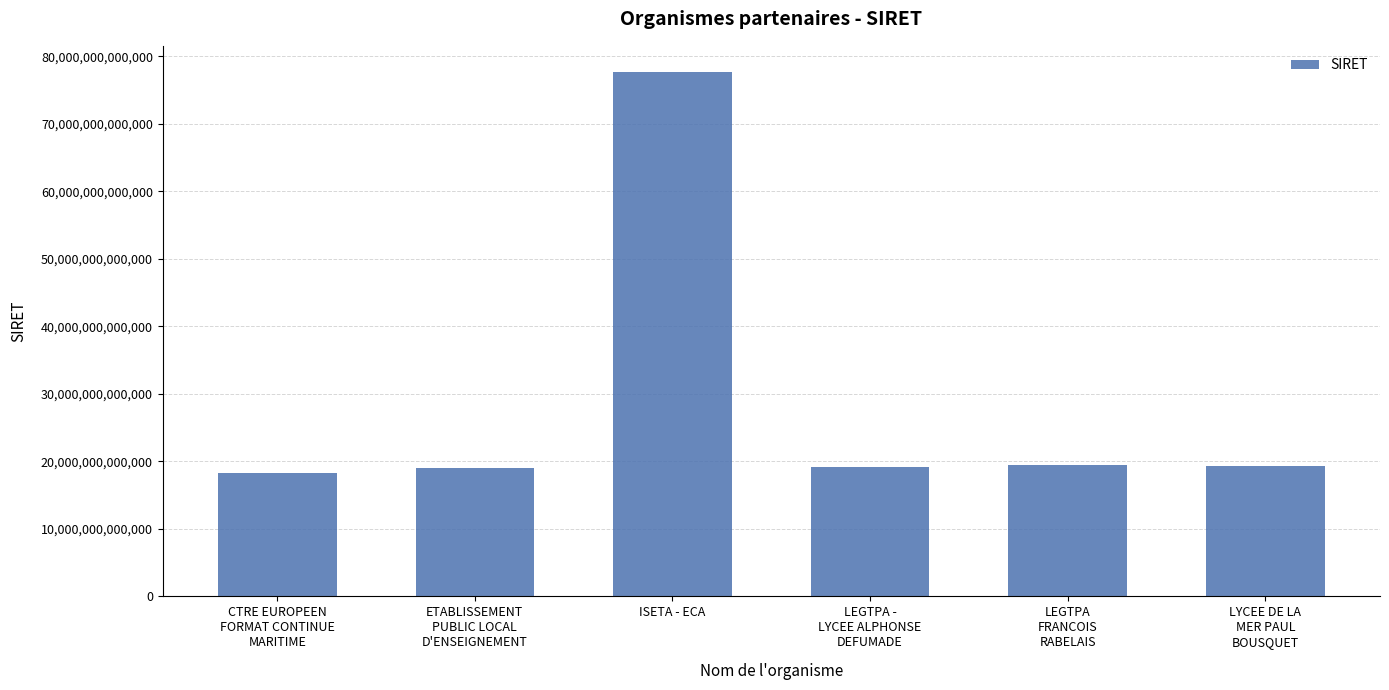

Are the bars horizontal?

No